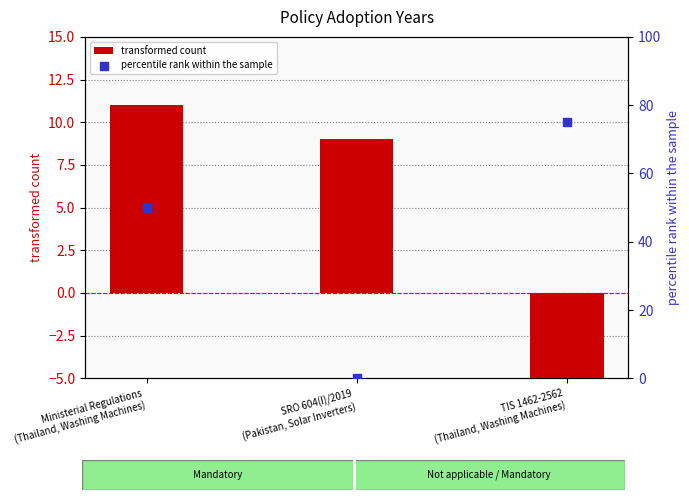

Is the value of transformed count at Ministerial Regulations
(Thailand, Washing Machines) greater than the value of percentile rank within the sample at Ministerial Regulations
(Thailand, Washing Machines)?

No